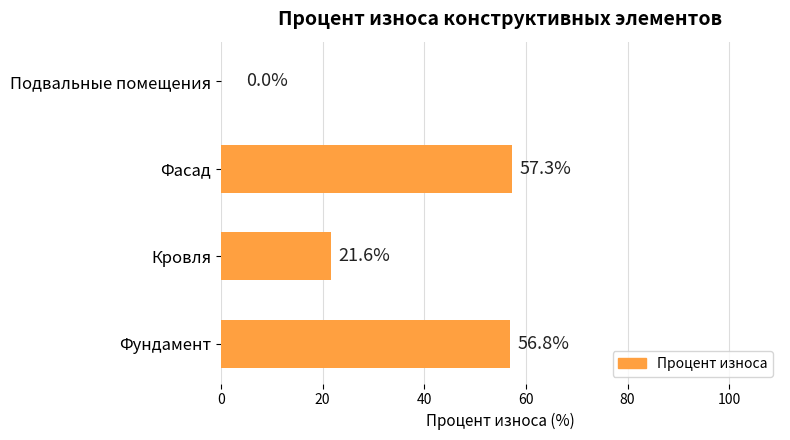

The value at Фасад is 74.7. True or false?

False